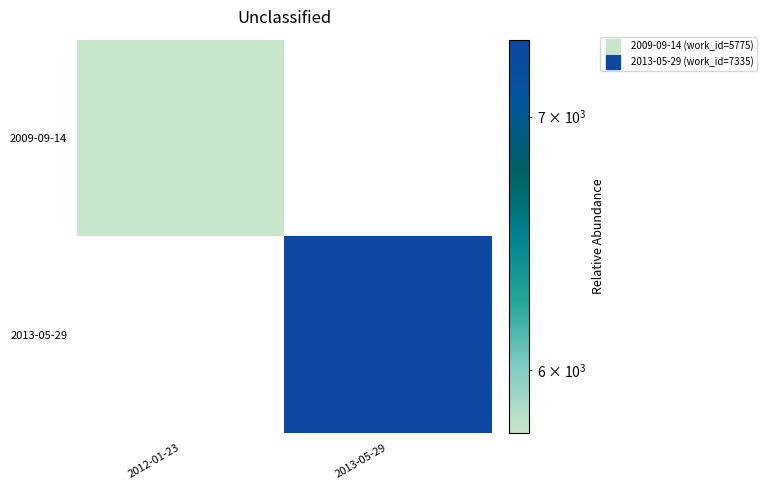

Is the value of 2009-09-14 at 2013-05-29 greater than the value of 2013-05-29 at 2013-05-29?

No